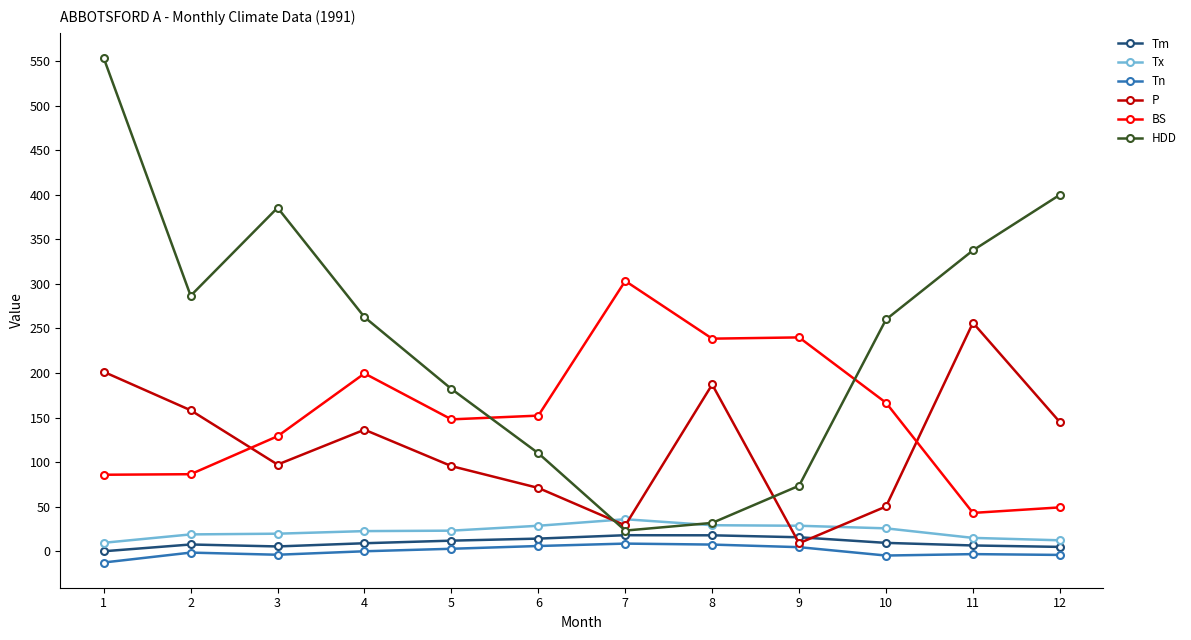

List the series in order of their peak value, lowest first.

Tn, Tm, Tx, P, BS, HDD